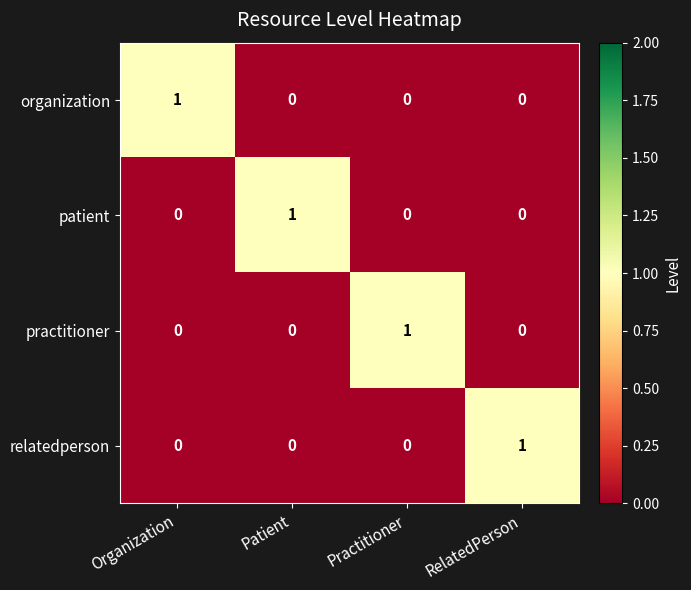

What is the difference between the highest and lowest values at Practitioner?

1